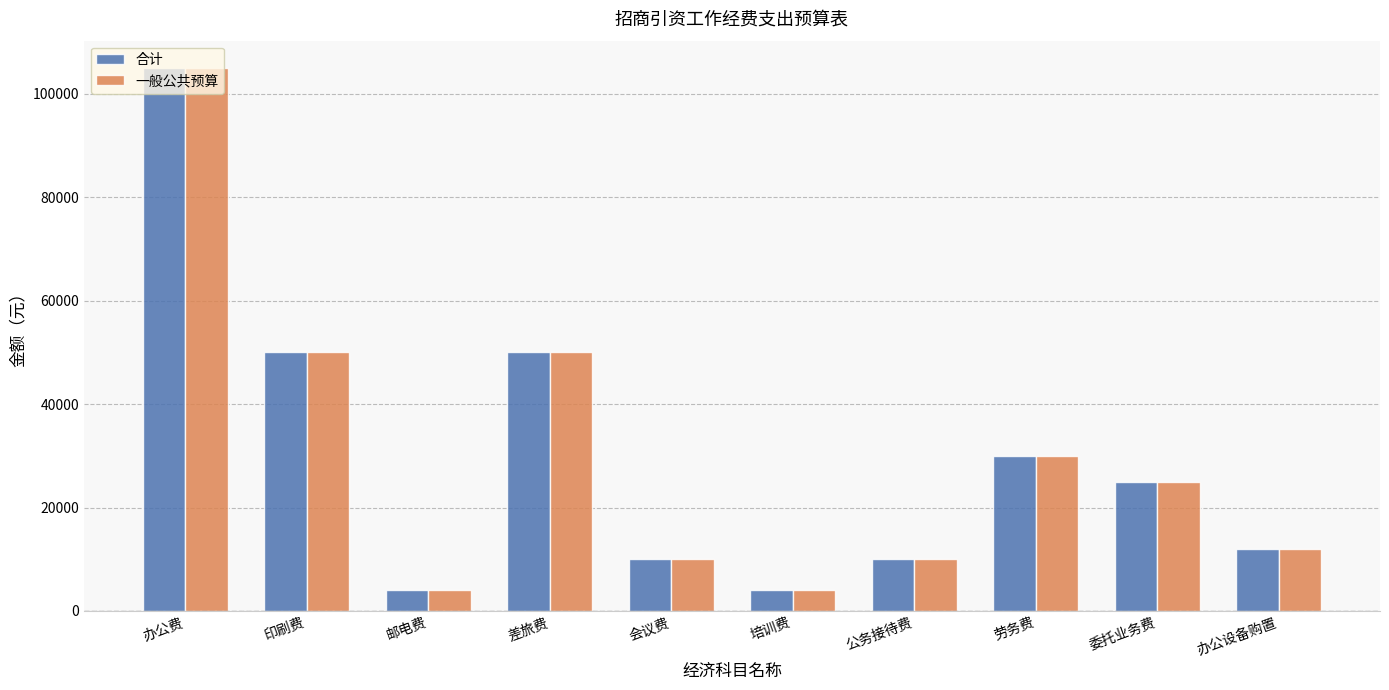

What position from the right is 委托业务费?

2